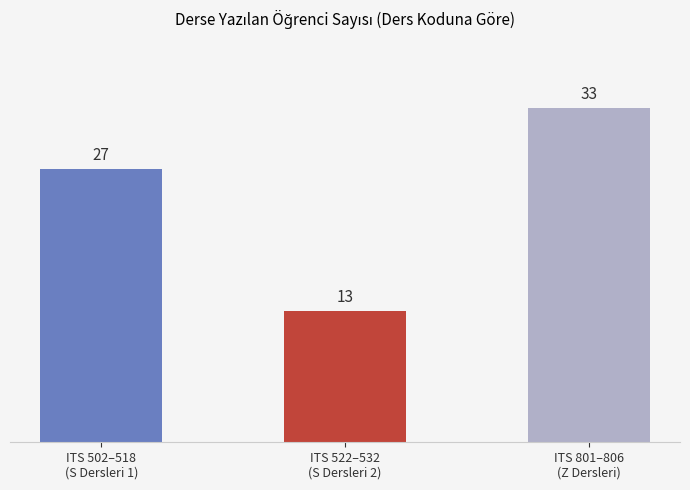

Rank the categories by value from highest to lowest.

ITS 801–806
(Z Dersleri), ITS 502–518
(S Dersleri 1), ITS 522–532
(S Dersleri 2)